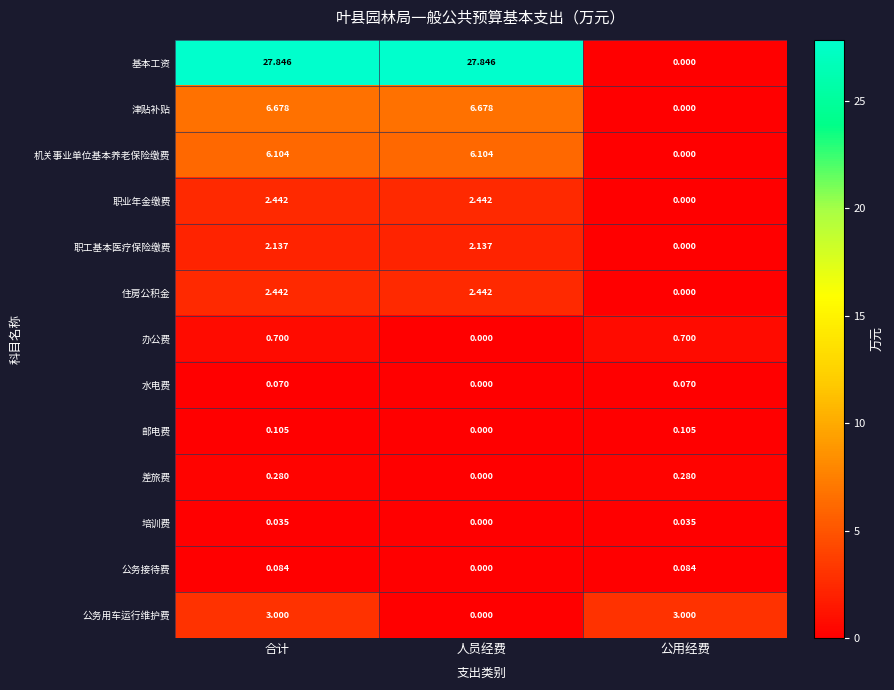

Which series has the largest range (max minus min)?

基本工资